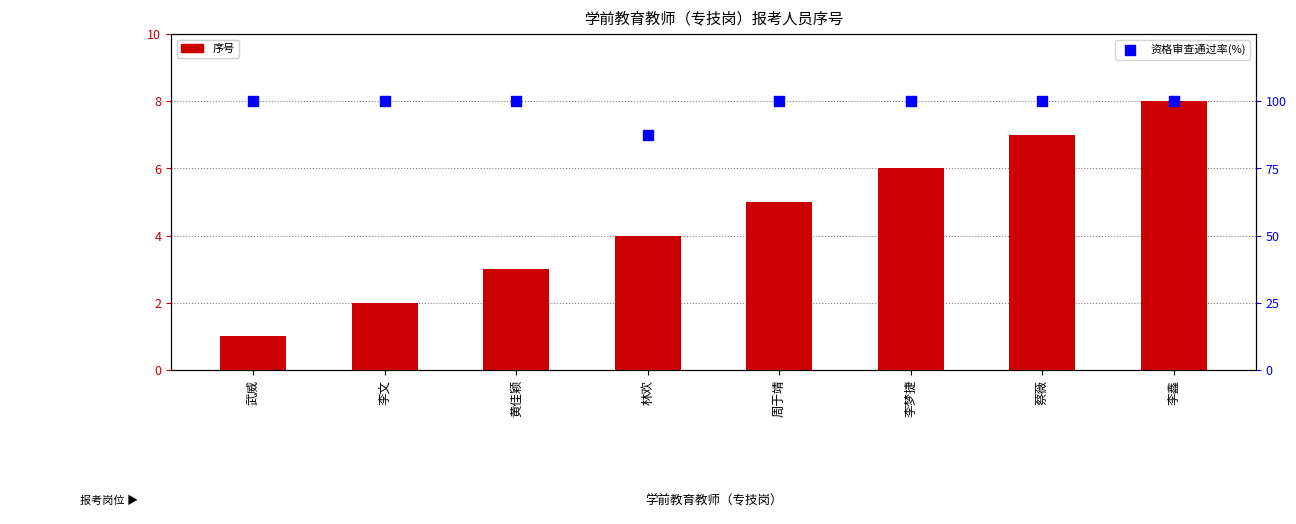

What is the total value across all series at 黄佳颖?

103.0